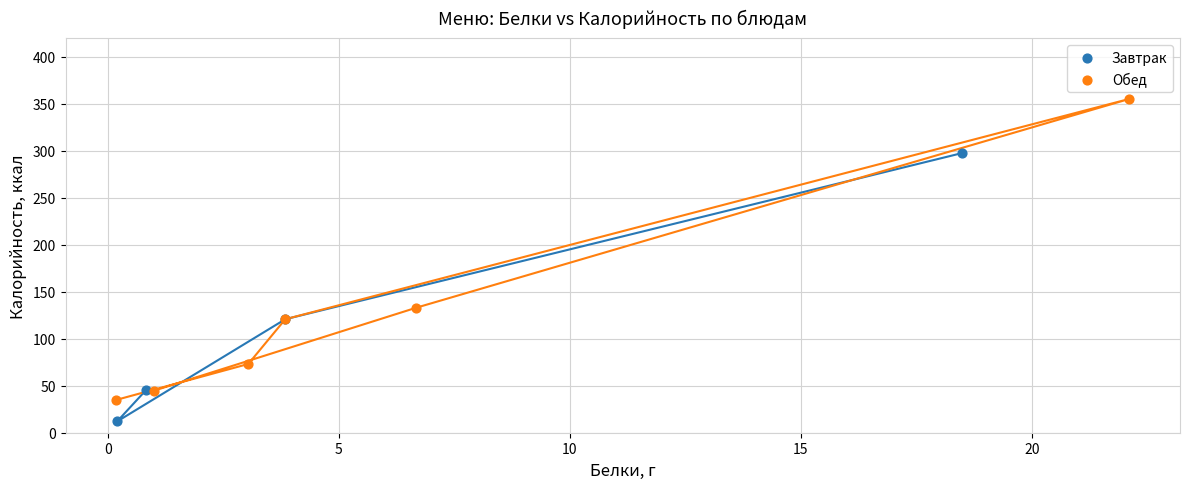

Which series reaches the maximum Y coordinate?

Обед